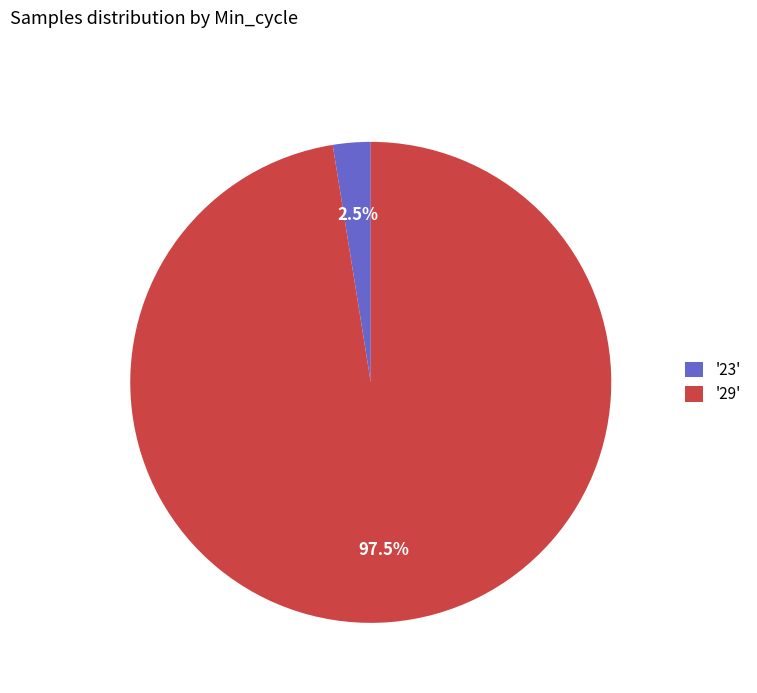

Is there any slice that represents more than half of the pie?

Yes